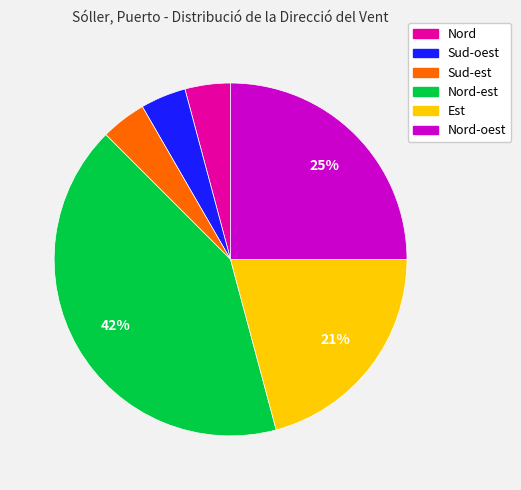

Is there any slice that represents more than half of the pie?

No